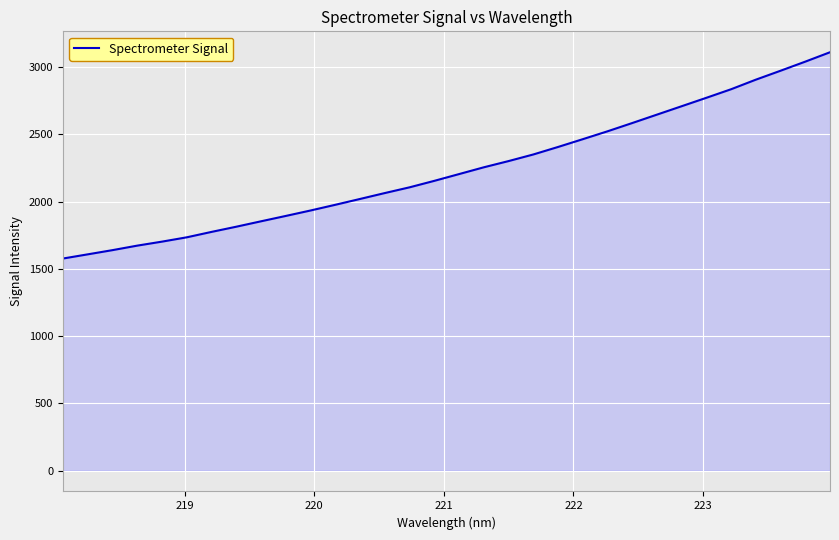

True or false: there are more than 1 points higher than both neighbors.

False